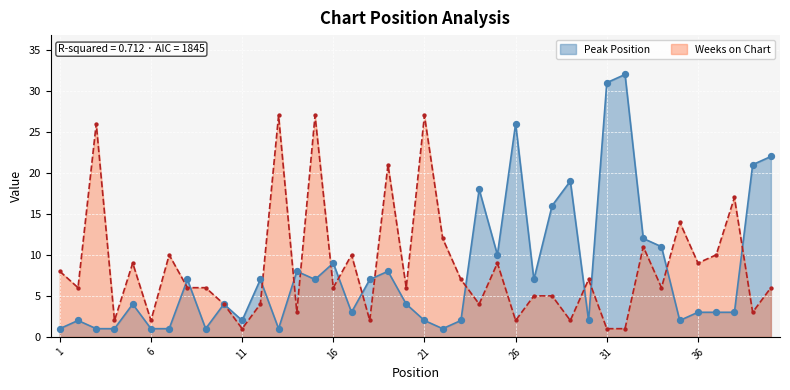

Is the value of Weeks on Chart at 5 greater than the value of Peak Position at 16?

No